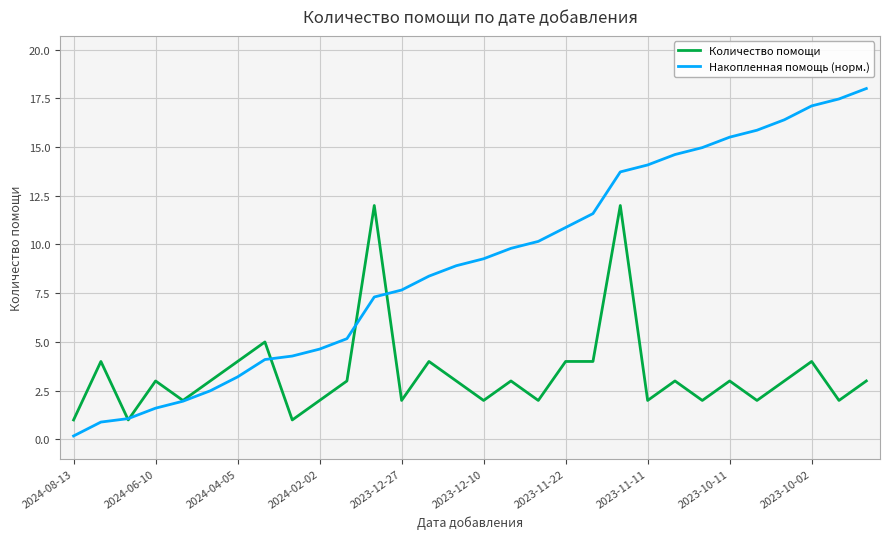

What is the maximum value shown in the chart?

18.0